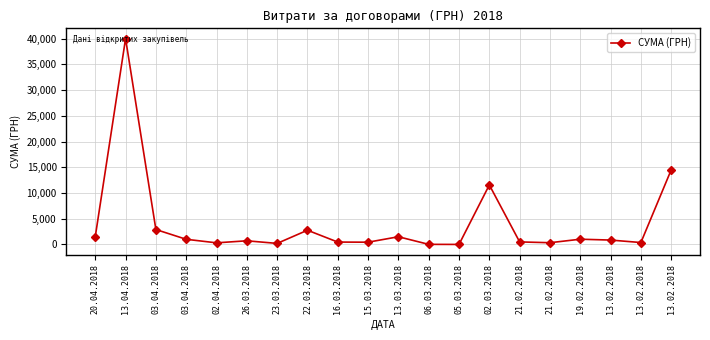

Does the chart display data point markers on the line(s)?

Yes